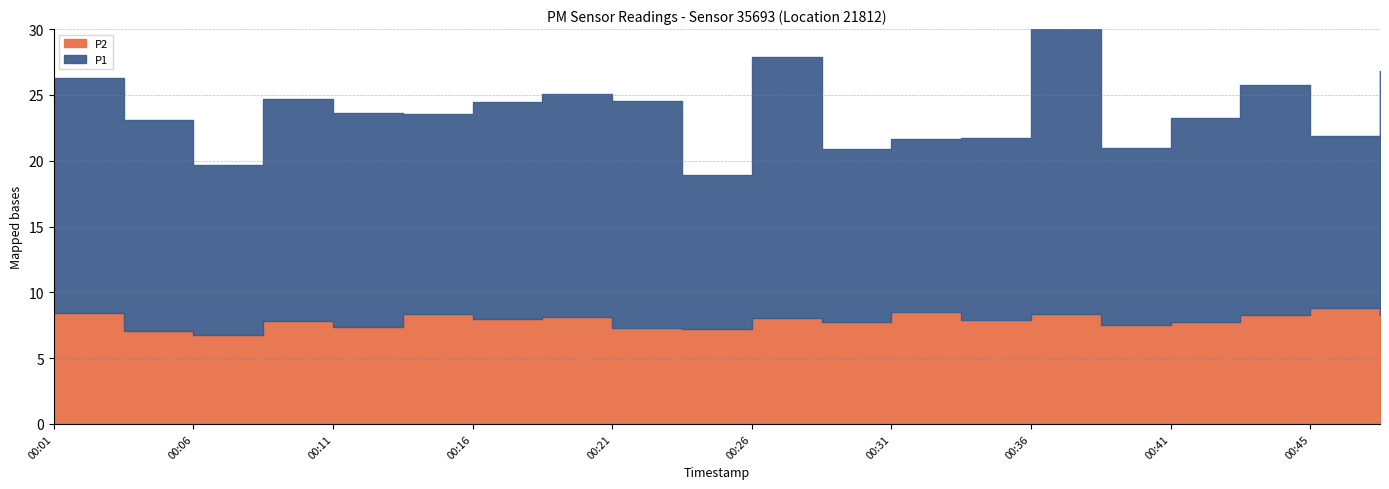

At which label is P2 closest to 7?

00:04